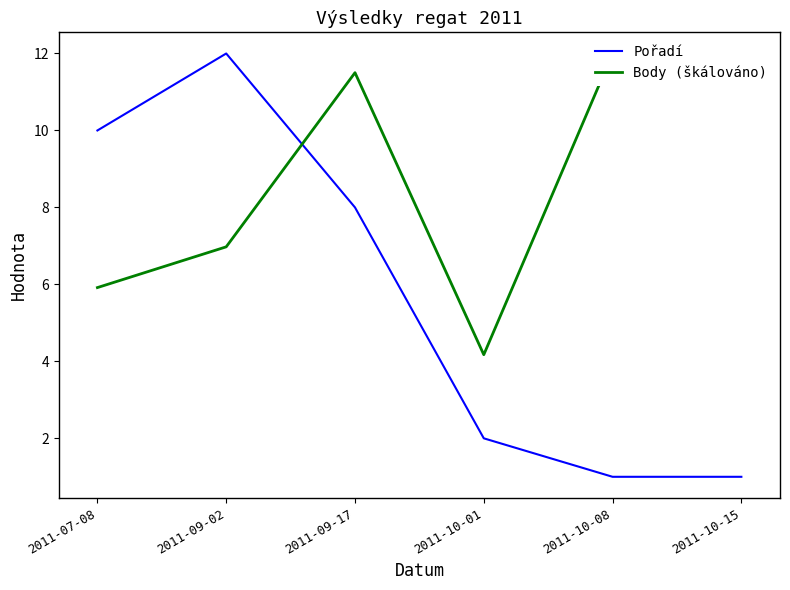

How many values in the Pořadí series exceed 8?

2